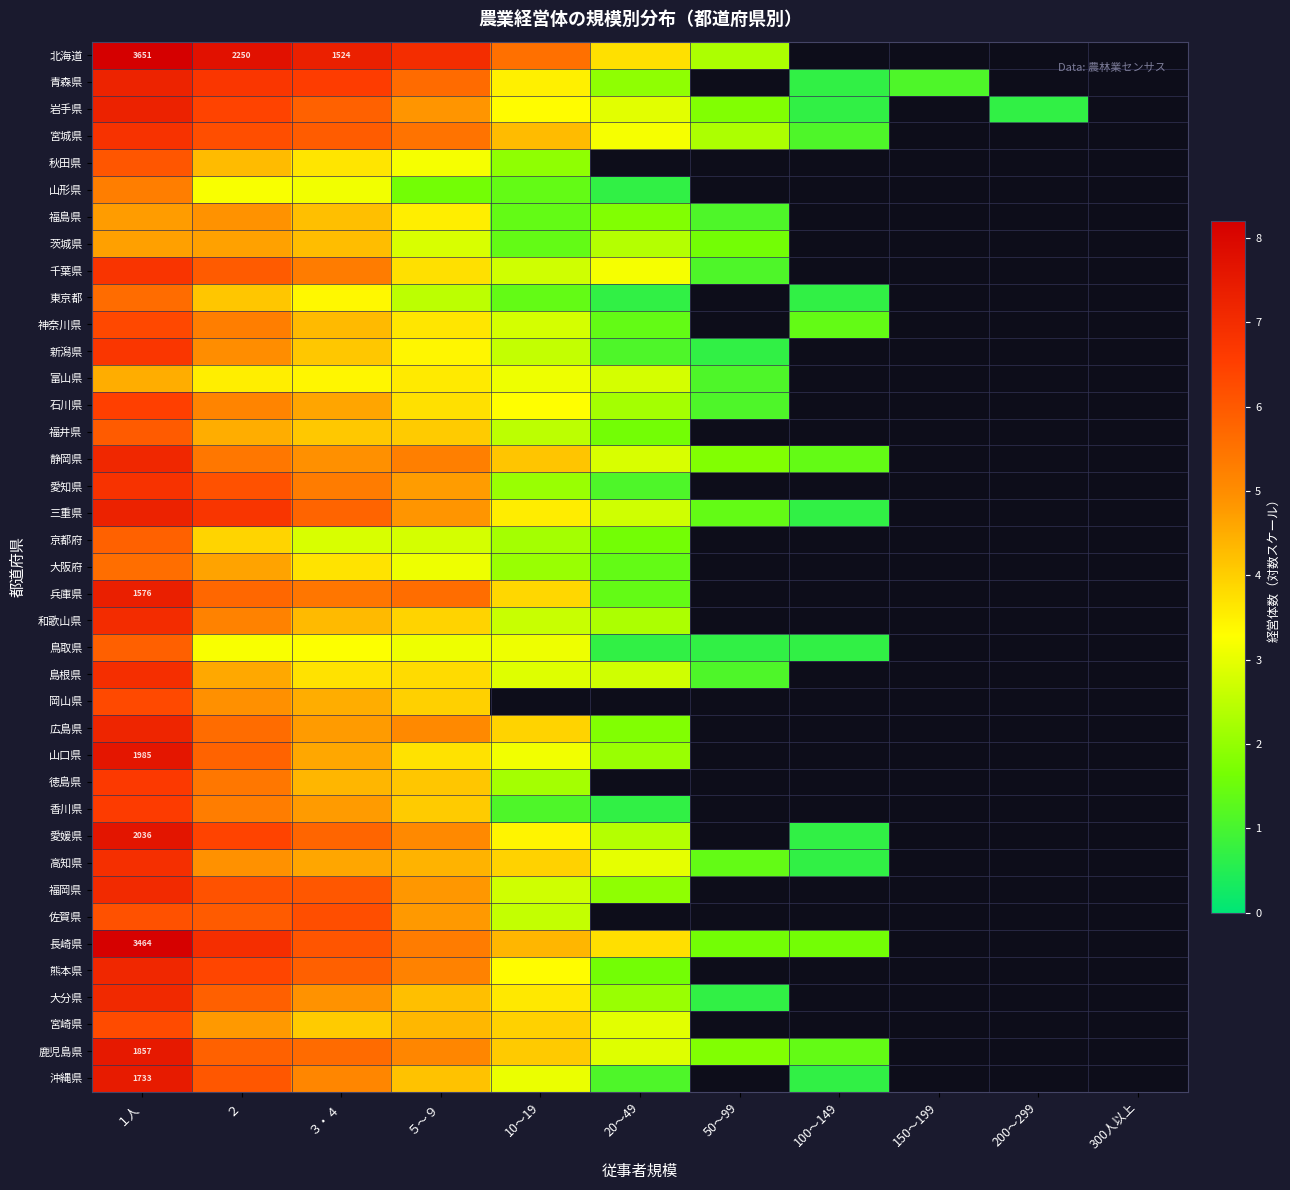

What is the minimum value shown in the chart?

0.7